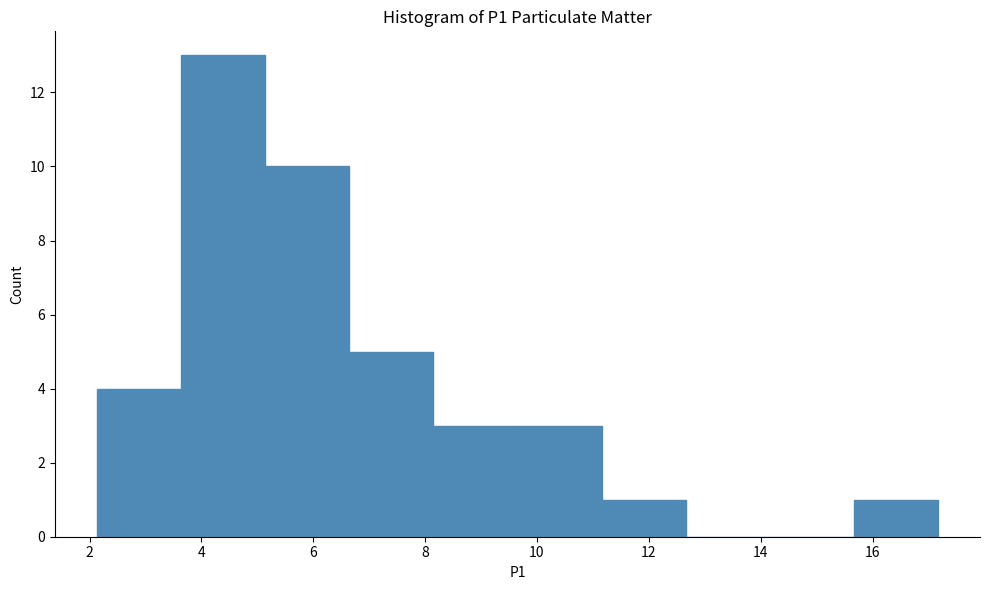

How tall is the bar that spans 5.2 to 6.6 on the x-axis? Neither the bar edges nor the heights are printed on the chart, so give them approximately, as read against the axes.

10